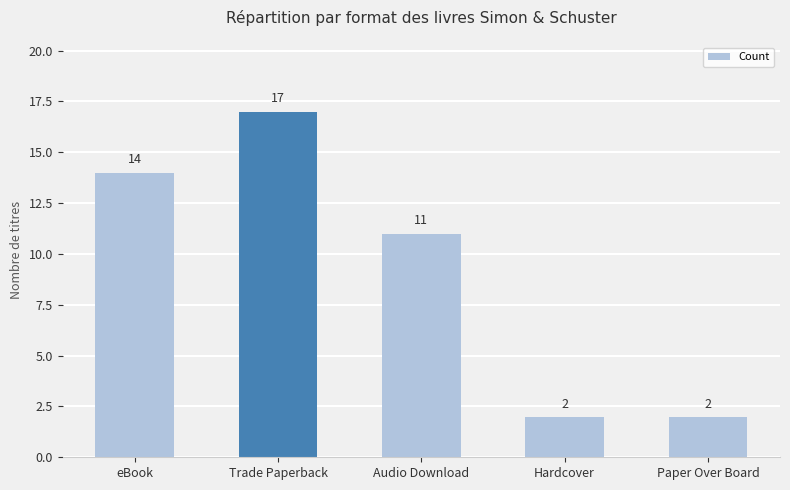

What is the label of the 4th bar from the right?

Trade Paperback